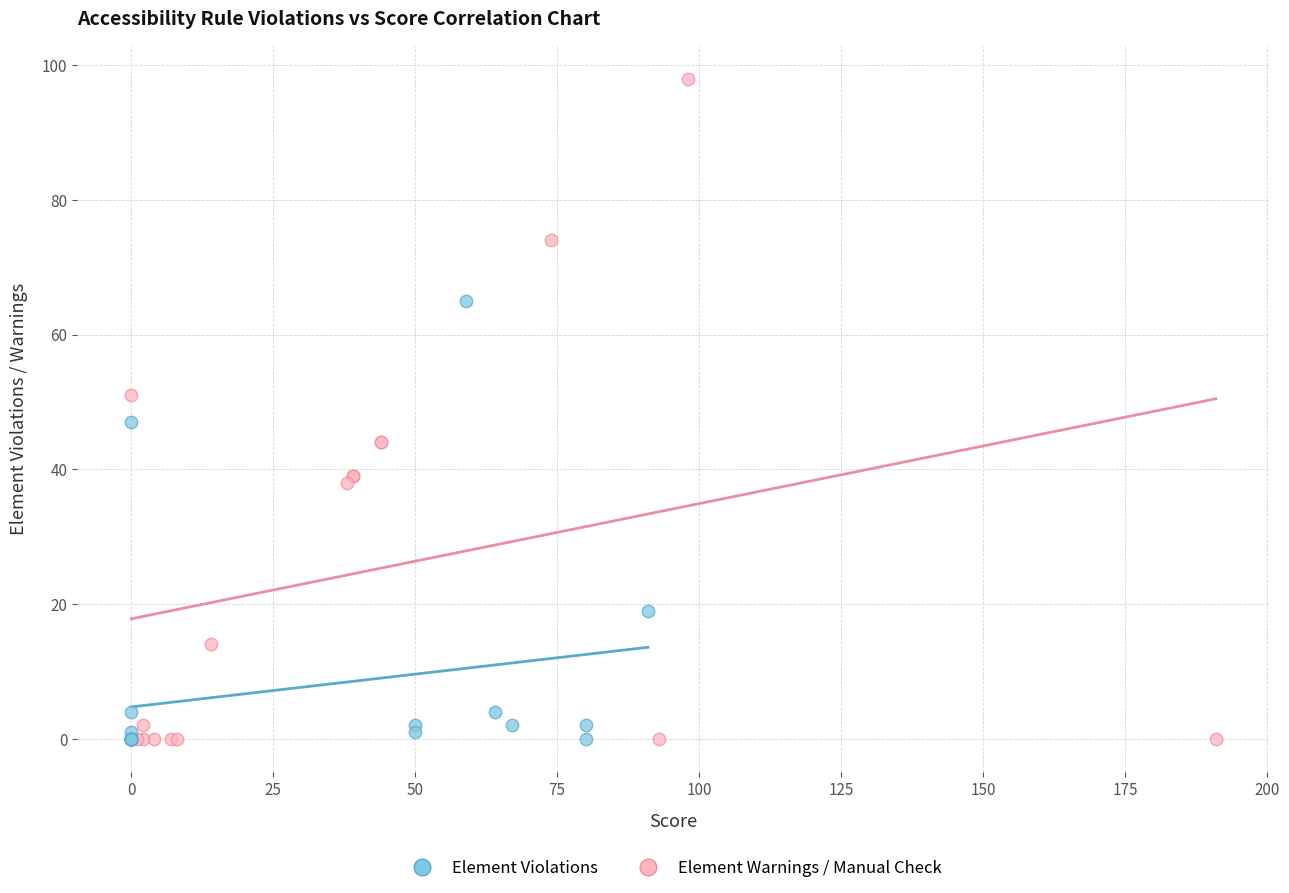

Which series reaches the maximum Y coordinate?

Element Warnings / Manual Check